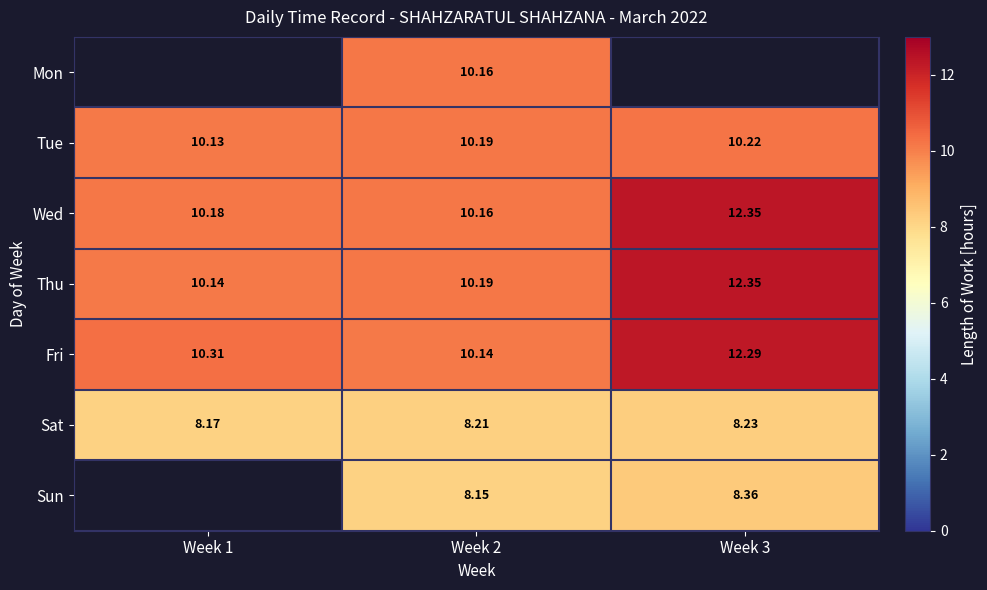

The Sun series shows 12.4 at Week 2. True or false?

False